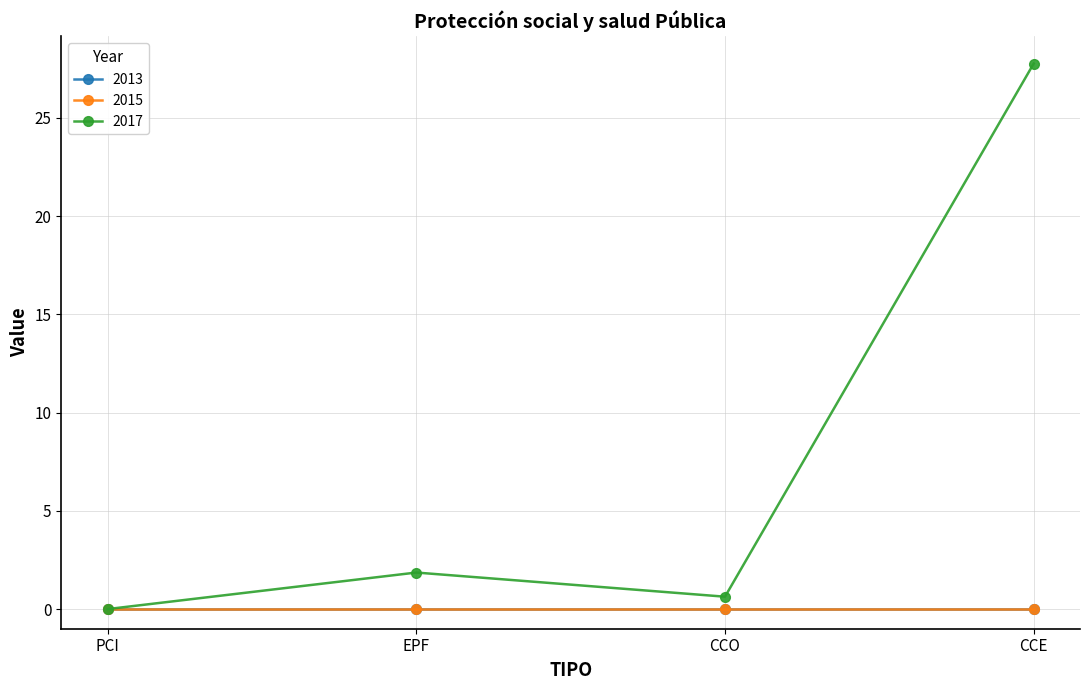

Where is 2015 nearest to the value 0?

PCI